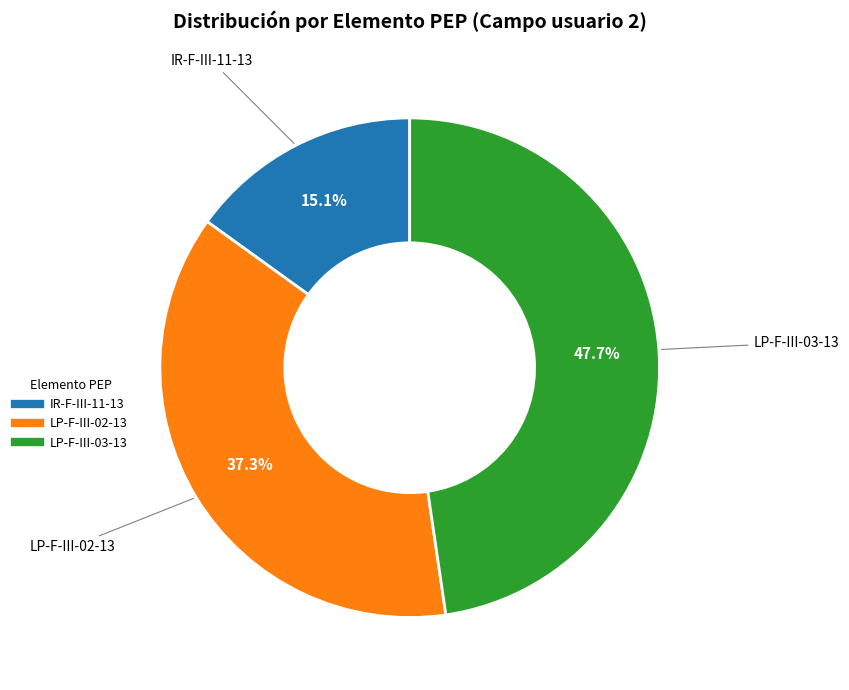

The LP-F-III-03-13 slice represents 48% of the pie. True or false?

True